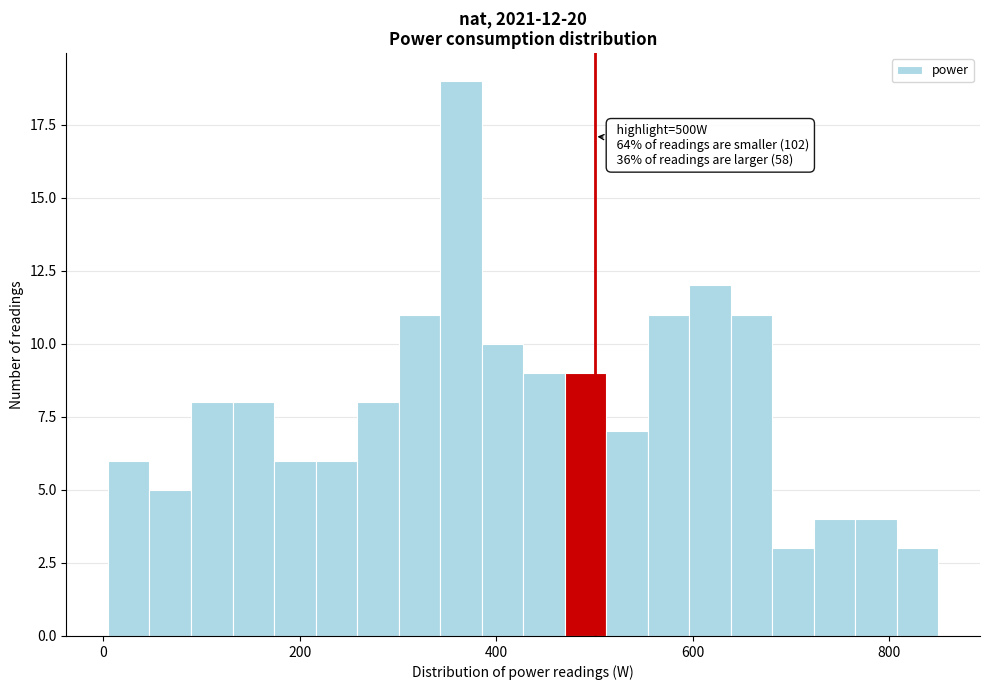

Read against the x-axis, roughly where is the centre of the tallest bar?

360